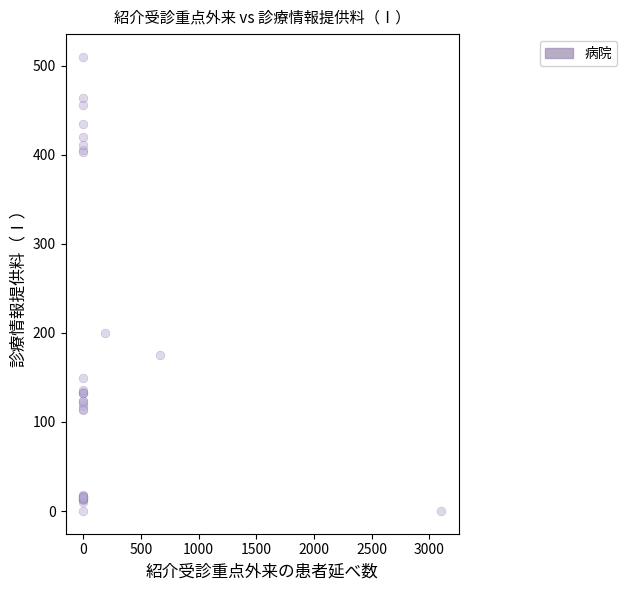

What Y value in the scatter plot is closest to 255?

200